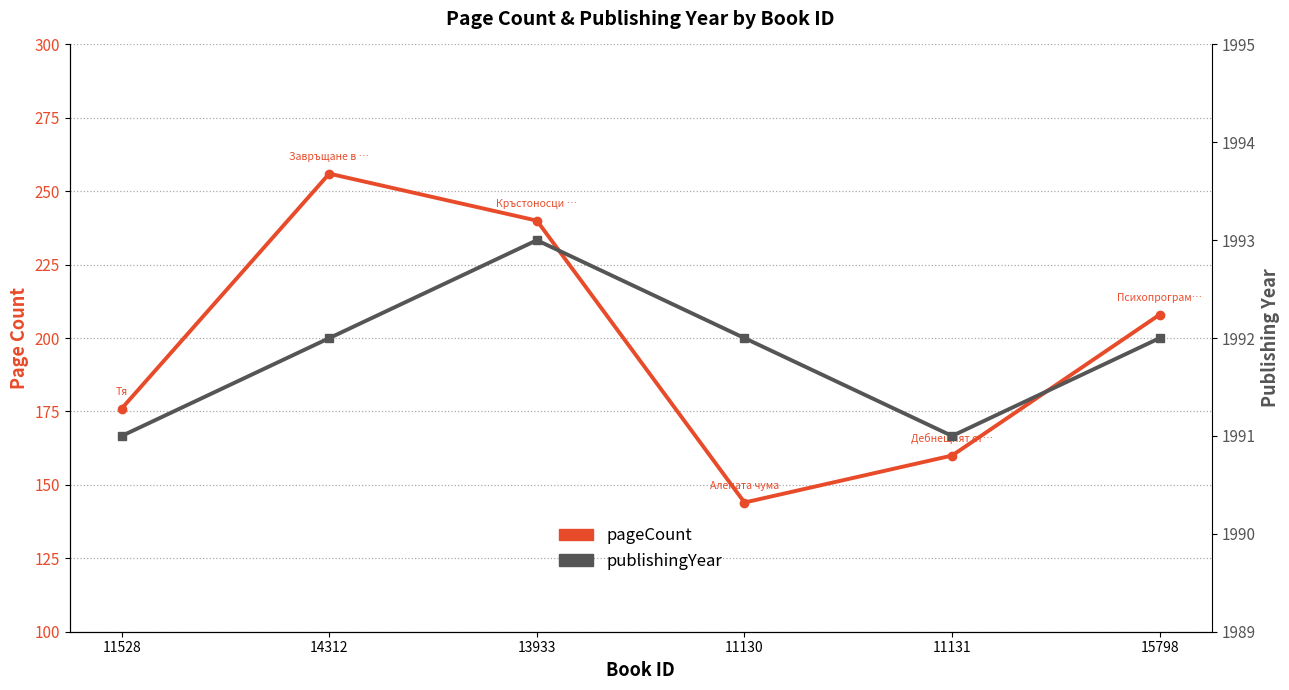

List the series in order of their overall mean, highest first.

publishingYear, pageCount